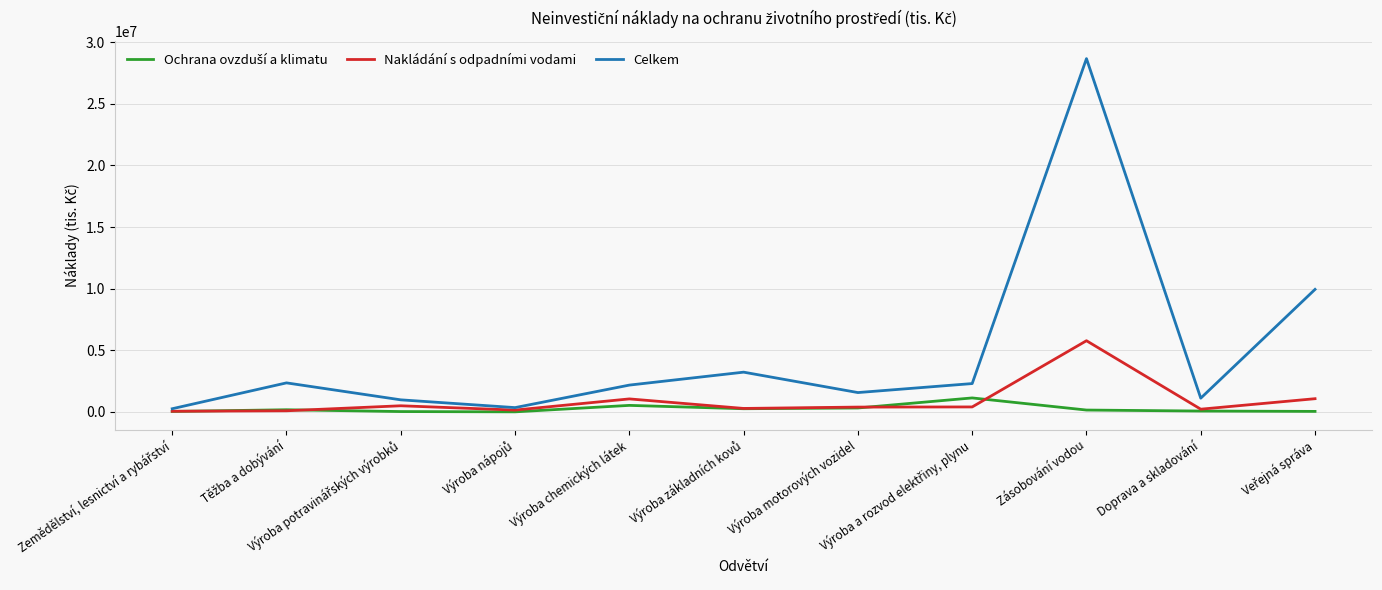

Which series has the largest total across all categories?

Celkem